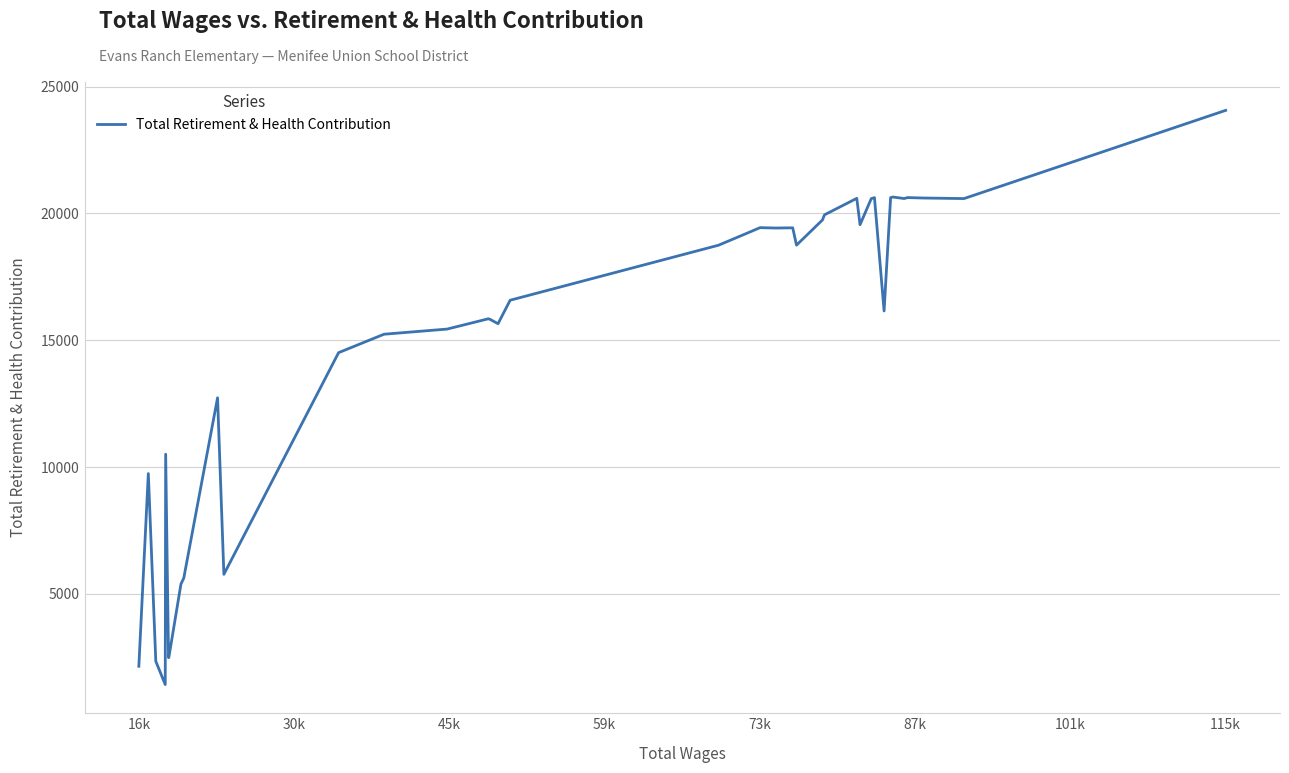

What is the minimum value shown in the chart?

1431